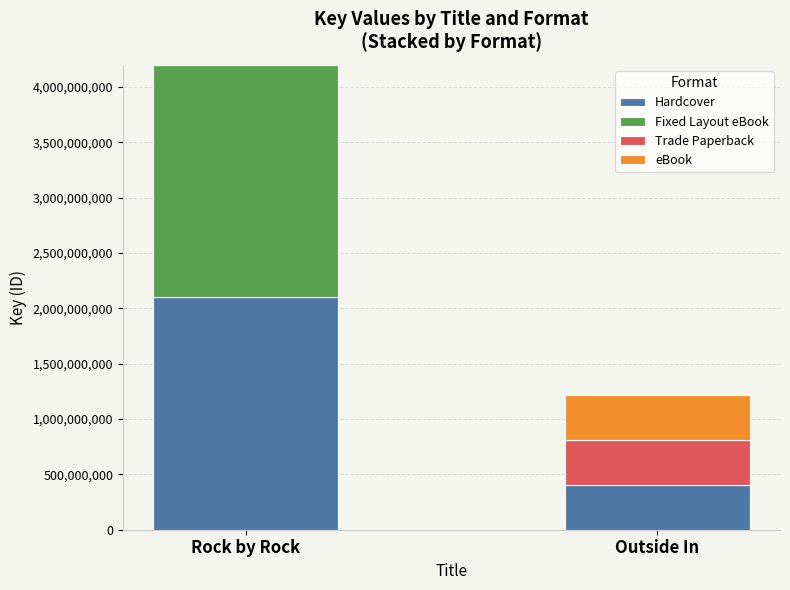

Reading right to left, list the values for the Hardcover series.

Outside In=405685994	Rock by Rock=2099346740